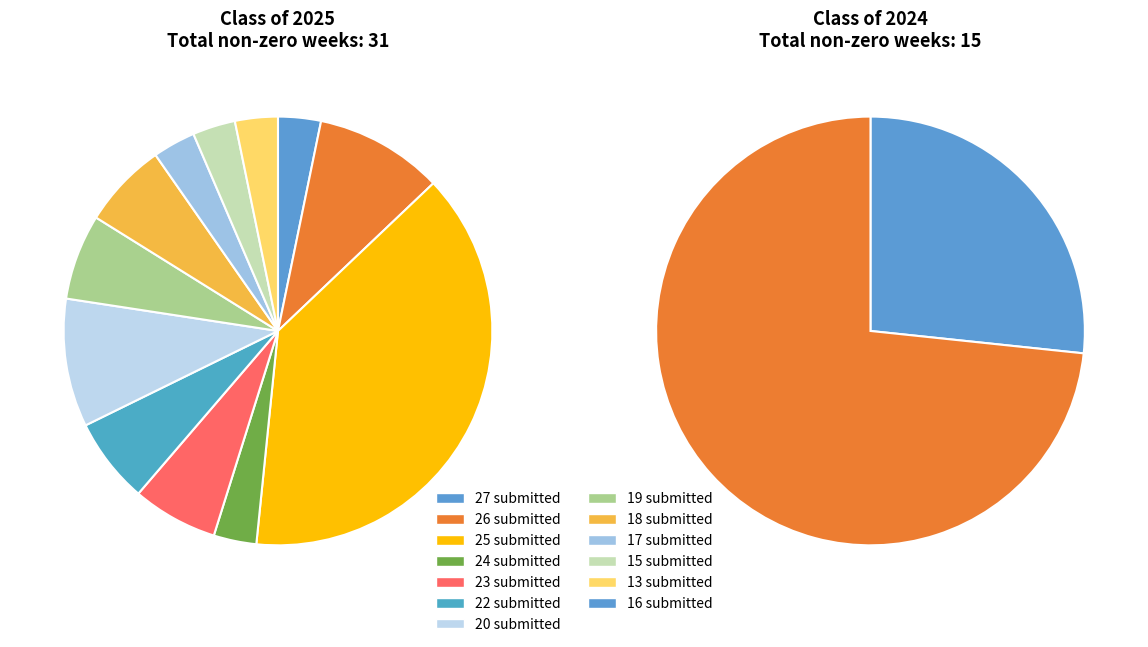

What is the spread (max minus min) of values at 3?

11